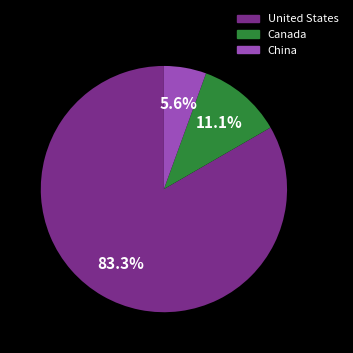

Which has a higher value, United States or China?

United States